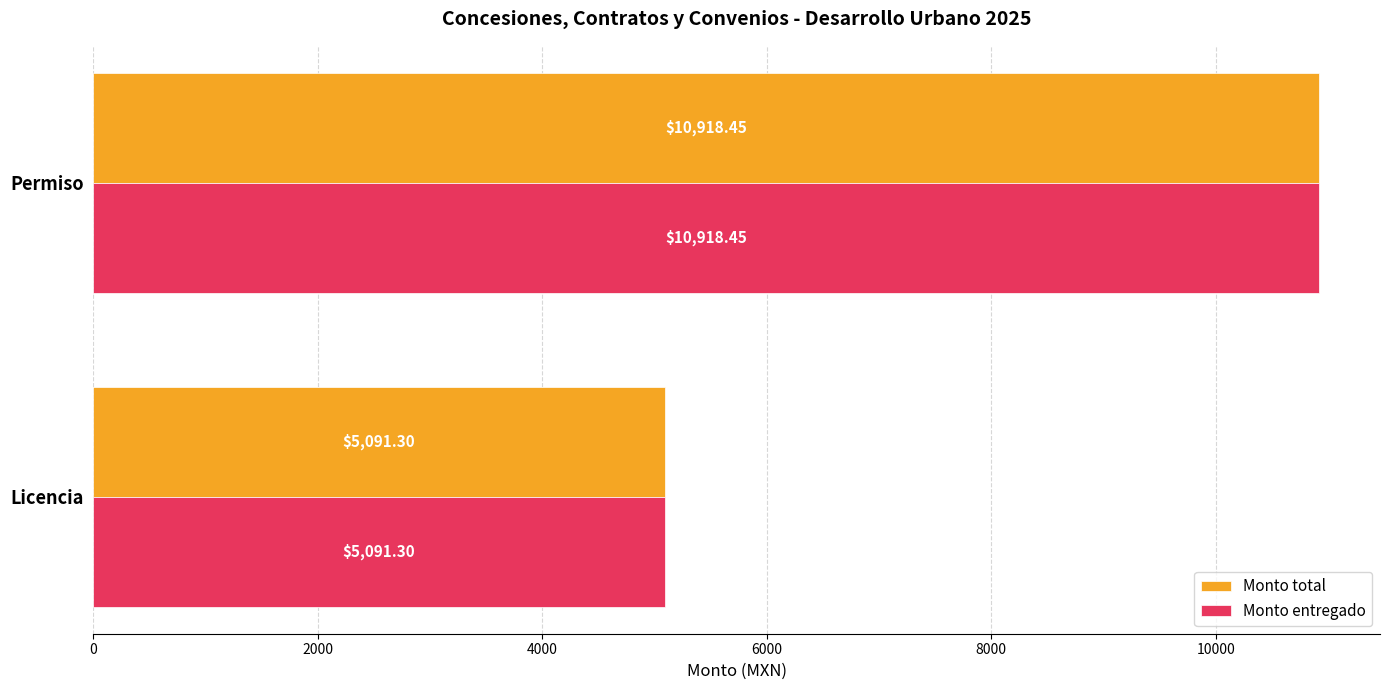

What is the sum of all Monto entregado values?

16009.8